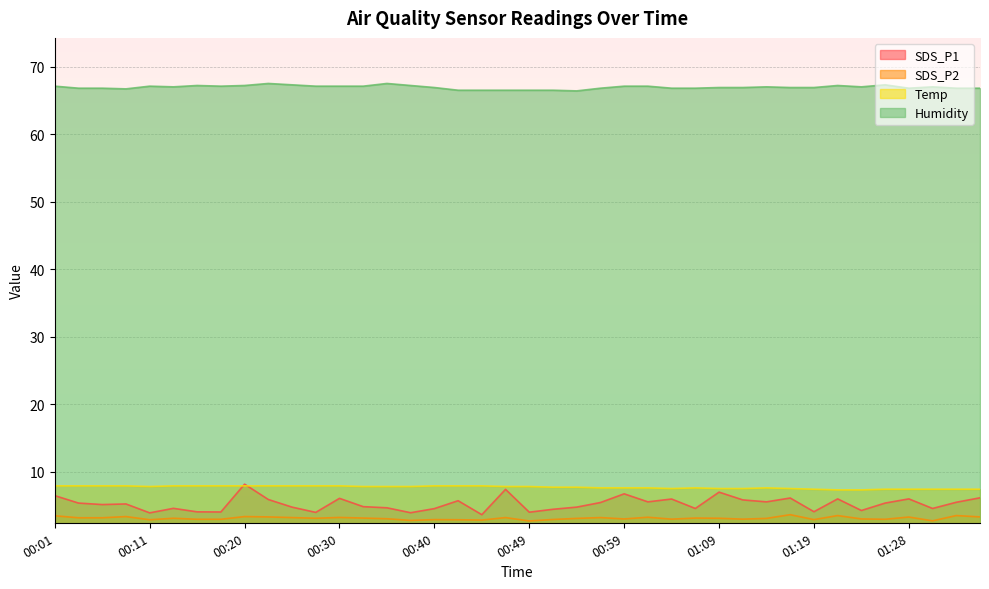

What is the maximum value shown in the chart?

67.5